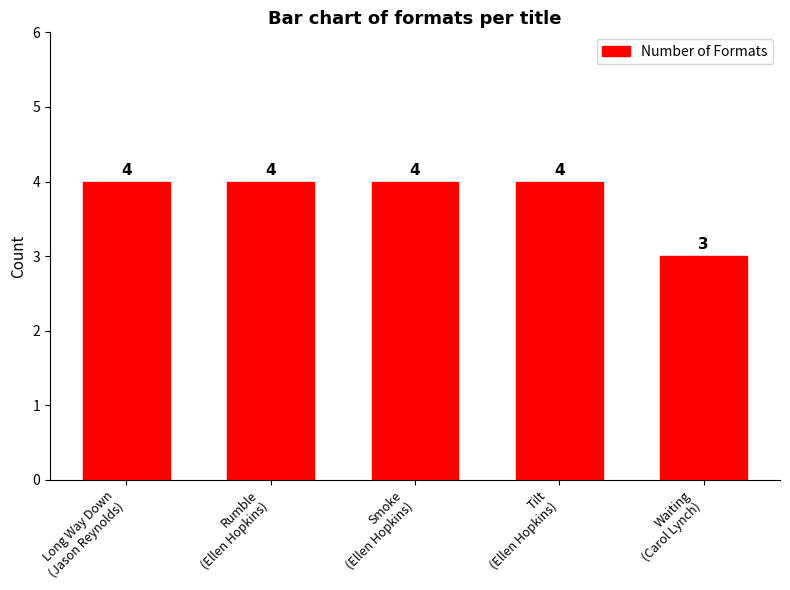

What is the value of the 2nd bar from the left?

4